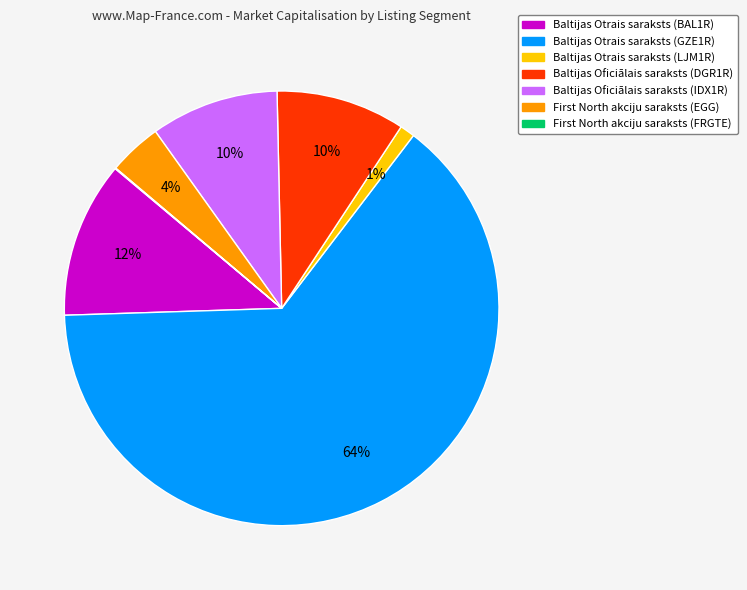

Which category has the biggest portion of the pie?

Baltijas Otrais saraksts (GZE1R)